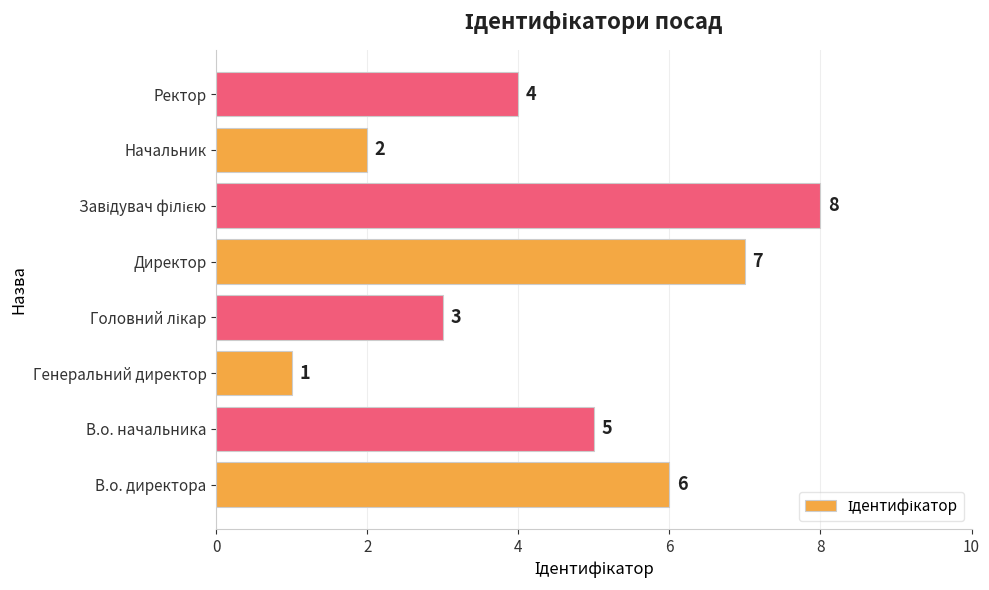

Count the values in the range 3 to 7.

5